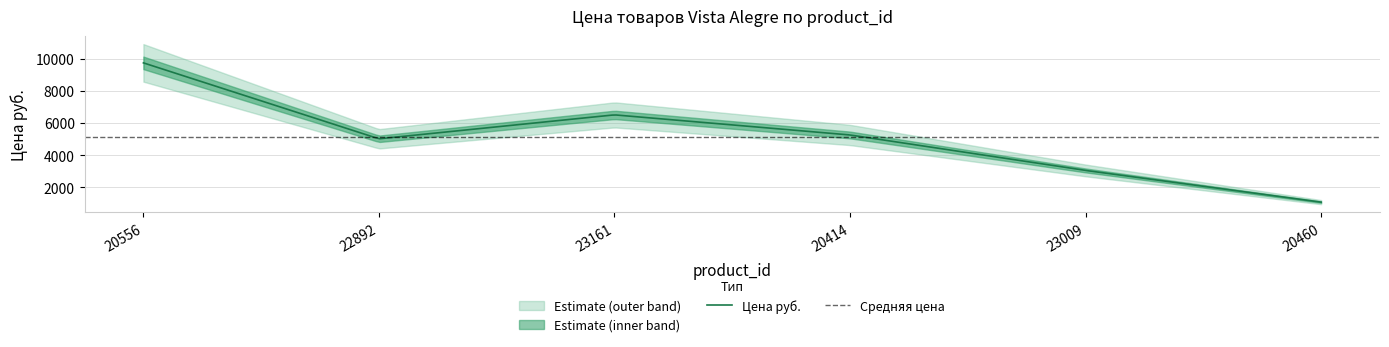

How many points are lower than both their immediate neighbors (excluding endpoints)?

1